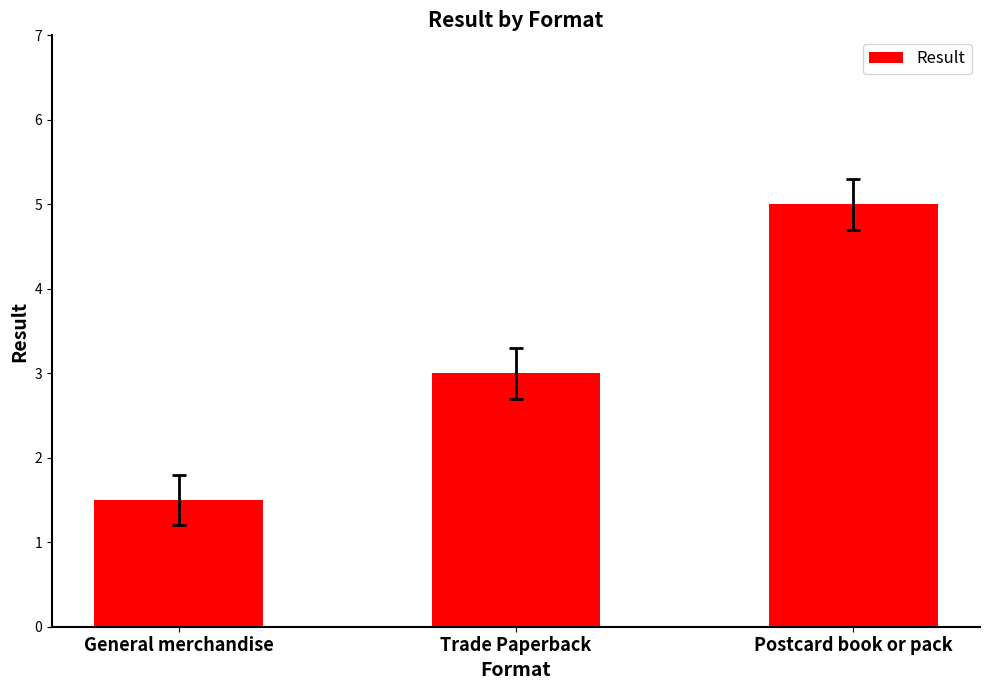

Rank the categories by value from lowest to highest.

General merchandise, Trade Paperback, Postcard book or pack